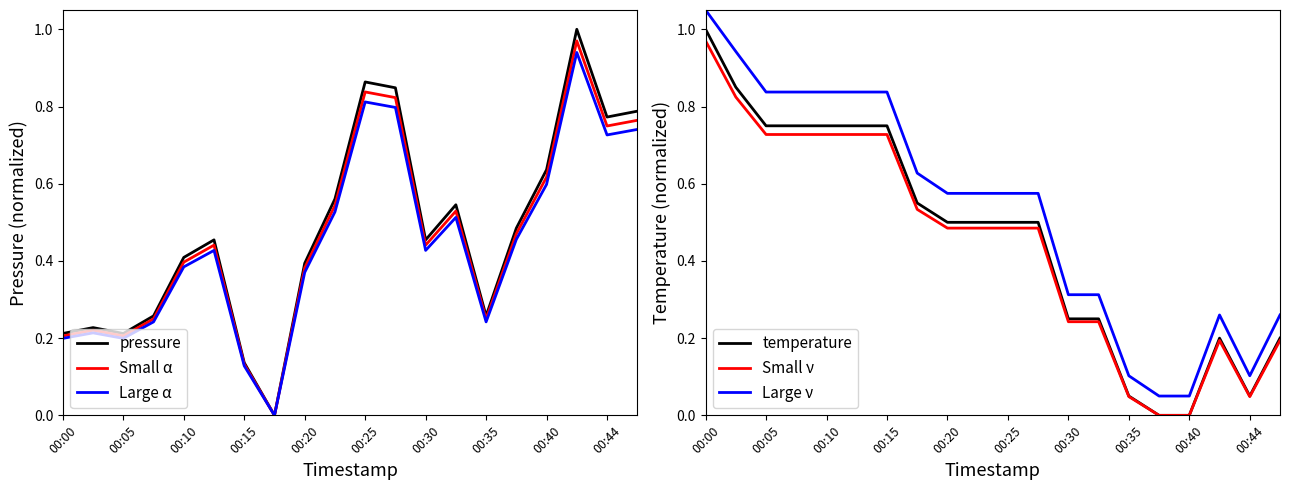

True or false: Large α has a value of 0.2 at 00:15.

False